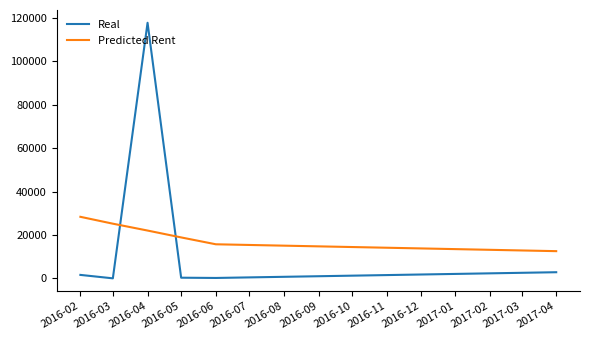

List the labels in order of Predicted Rent value, largest first.

2016-02, 2016-03, 2016-04, 2016-05, 2016-06, 2017-04